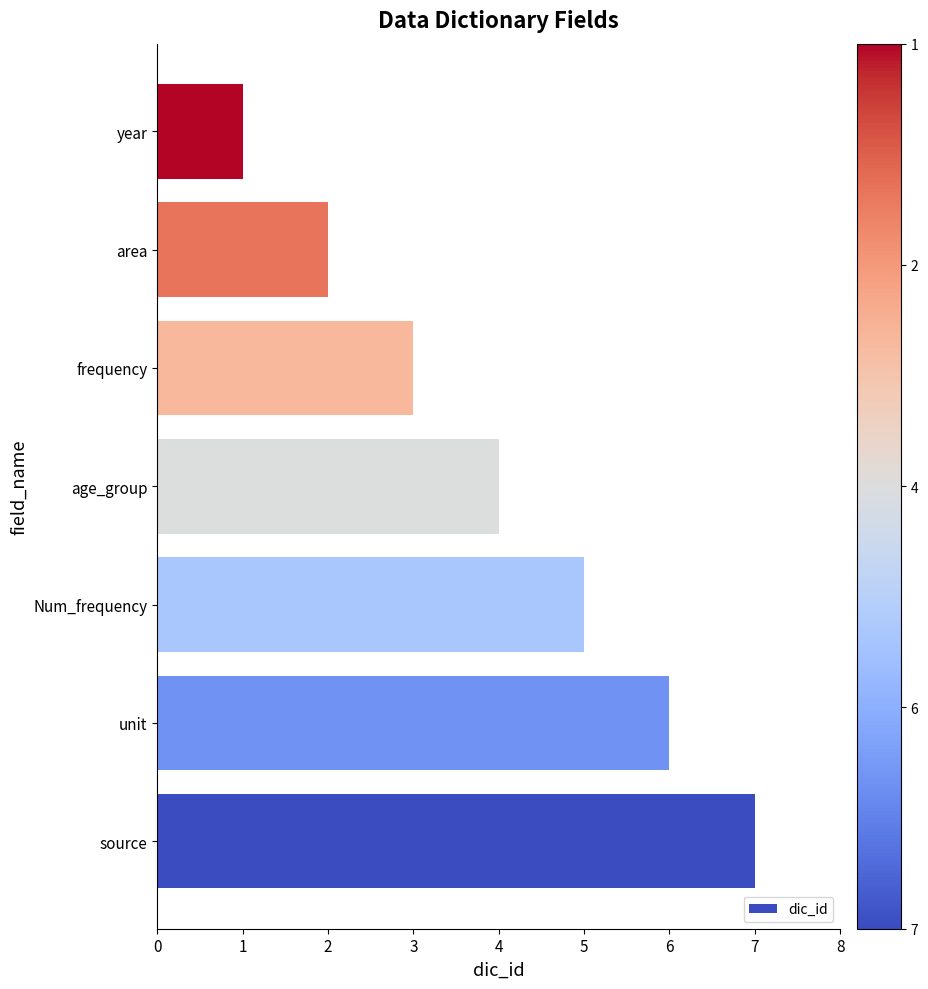

Reading bottom to top, extract all data points from this chart.

7	6	5	4	3	2	1